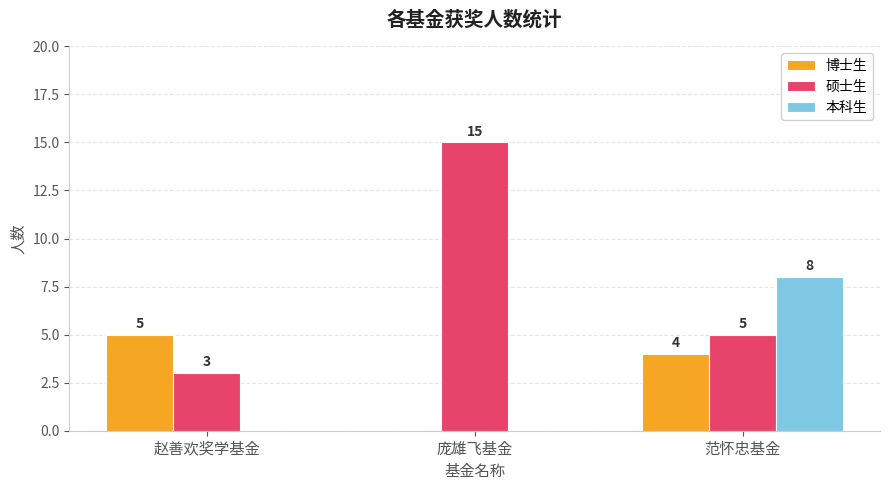

How many distinct data groups are displayed?

3